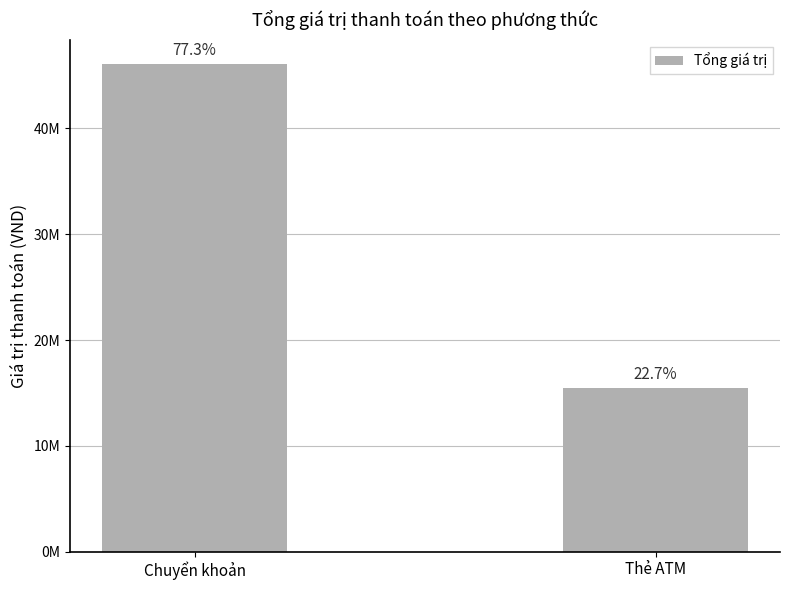

Are the bars horizontal?

No